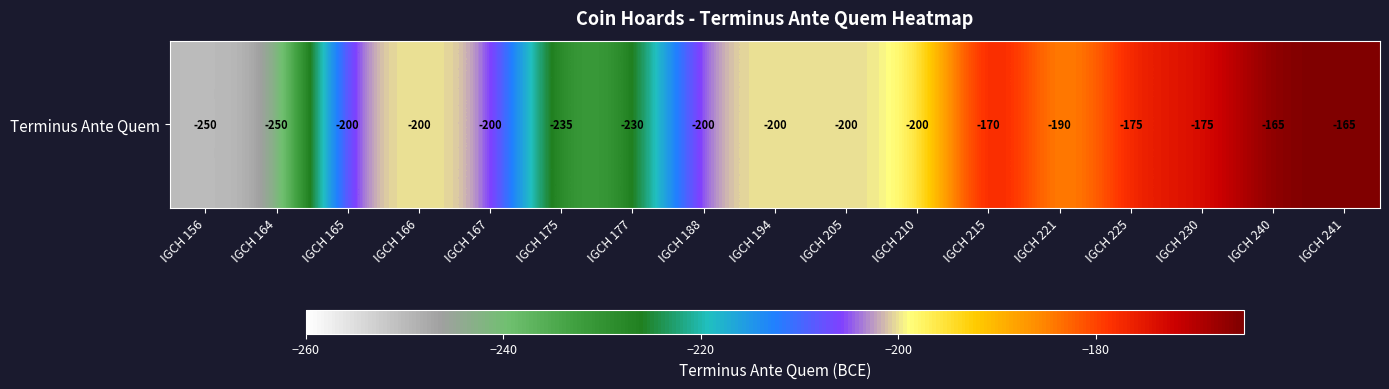

What is the maximum value shown in the chart?

-165